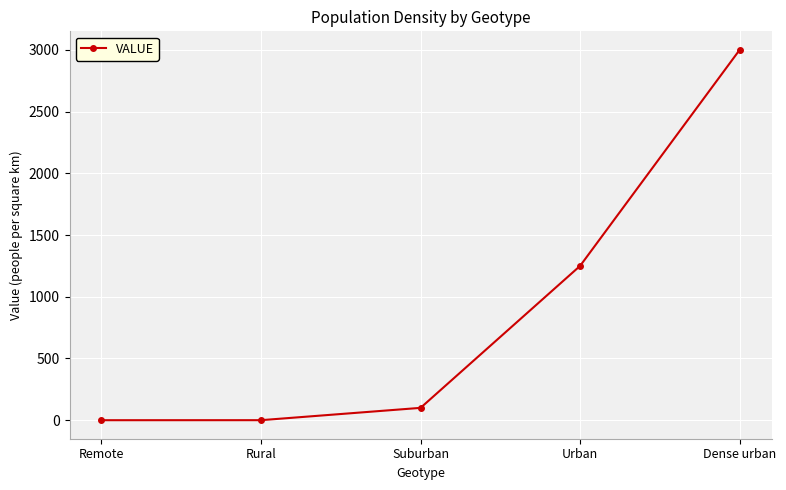

What is the label of the 4th point from the right?

Rural